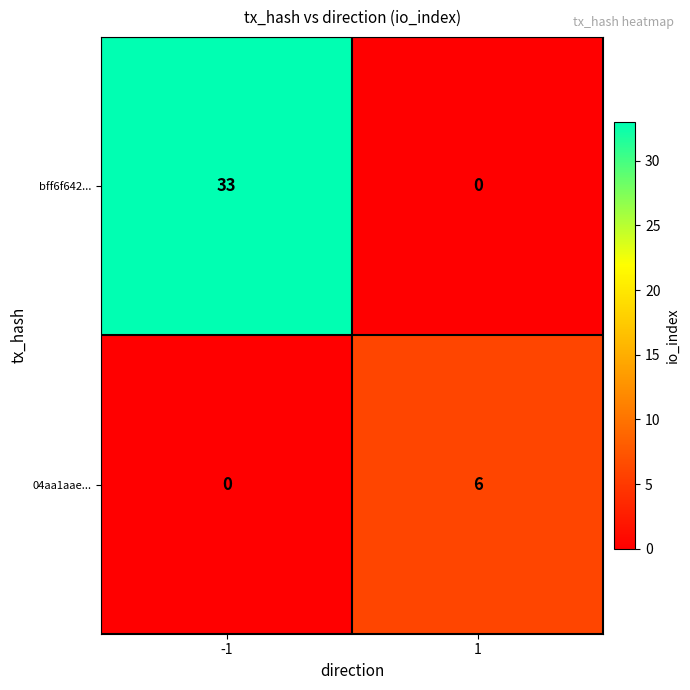

Which series has the largest range (max minus min)?

bff6f642...